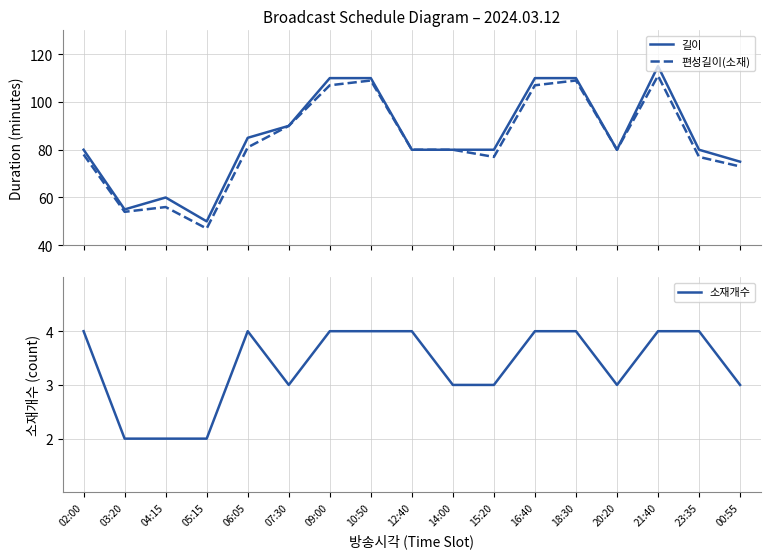

Where is the first local maximum for 길이?

04:15